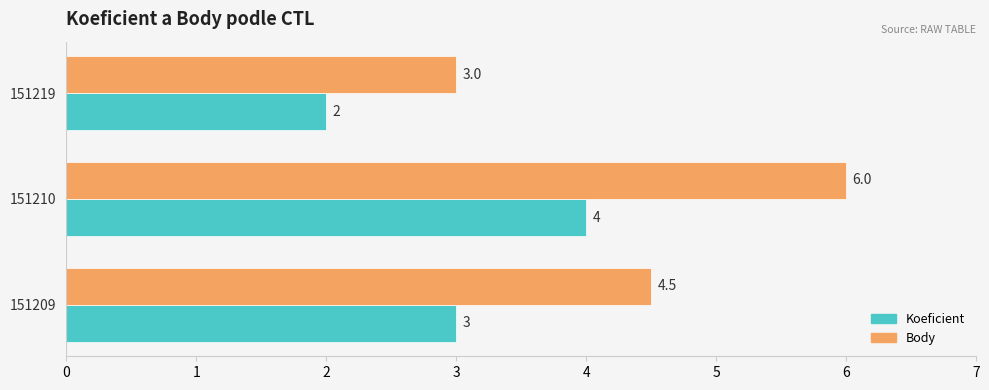

Between 151209 and 151210, which series saw the biggest shift?

Body